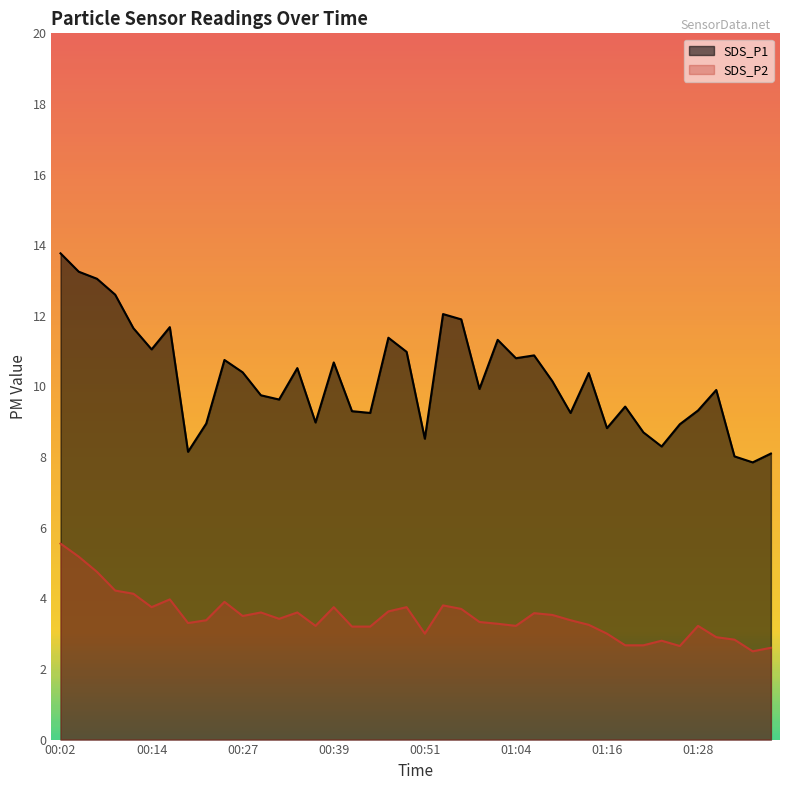

Is the value of SDS_P2 at 31 greater than the value of SDS_P1 at 37?

No